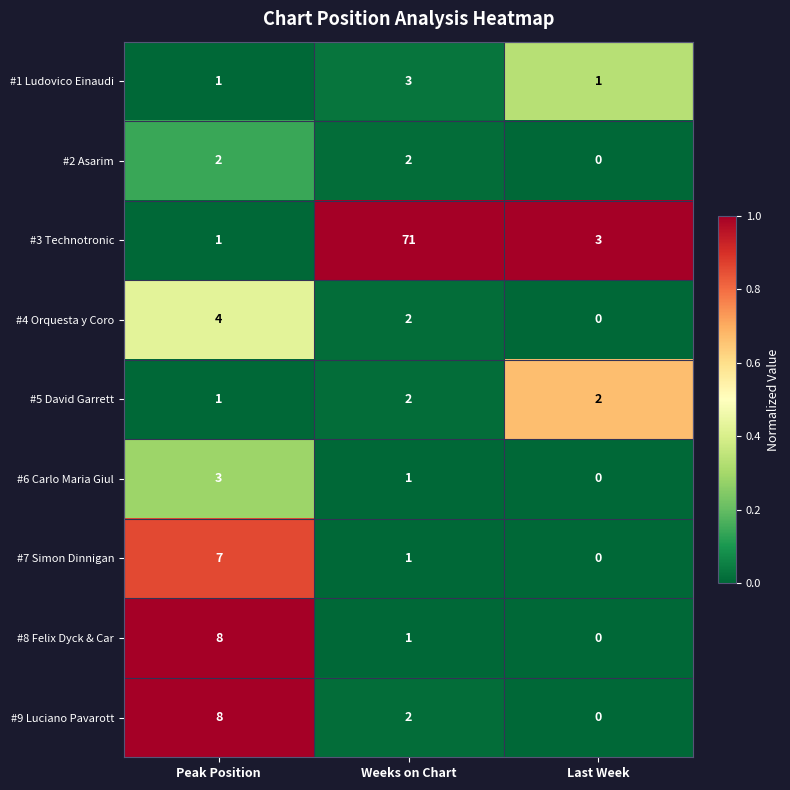

What is the approximate value of #4 Orquesta y Coro at Peak Position?

4